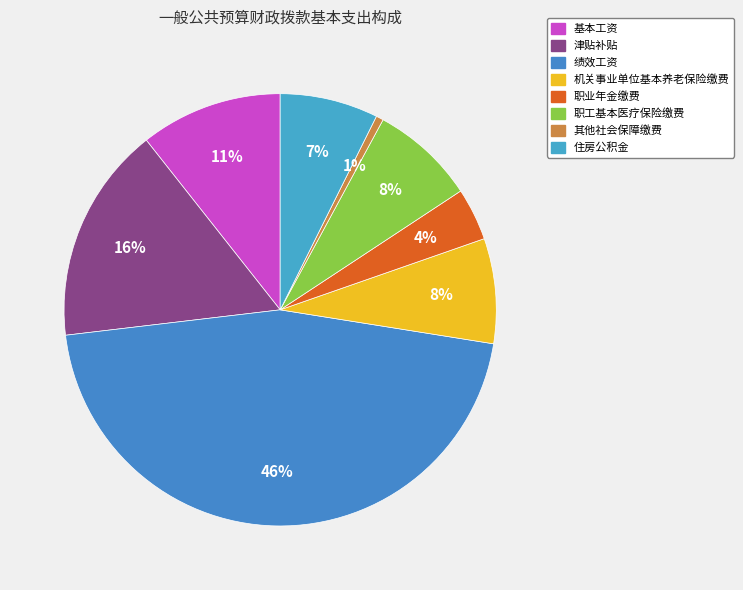

The 住房公积金 slice represents 7% of the pie. True or false?

True